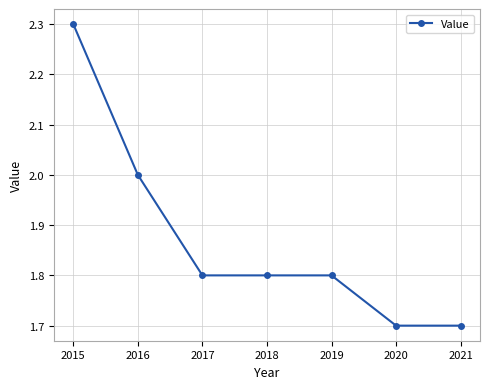

What is the difference between the values at 2016 and 2019?

0.2